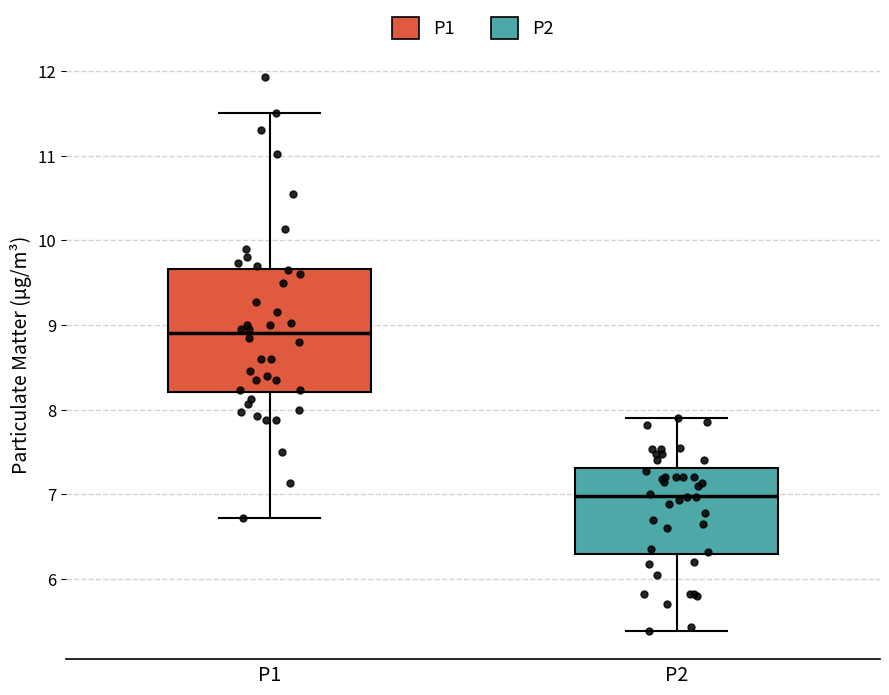

Reading left to right, transcribe this box plot: for each box, give where its median line is, the range the box spans, and where its two whiskers end, as read against the y-axis. The values are not printed on the chart, so give them approximately, as read against the axis.

P1: median 8.9, box 8.2 to 9.7, whiskers 6.7 to 11.5
P2: median 7.0, box 6.3 to 7.3, whiskers 5.4 to 7.9